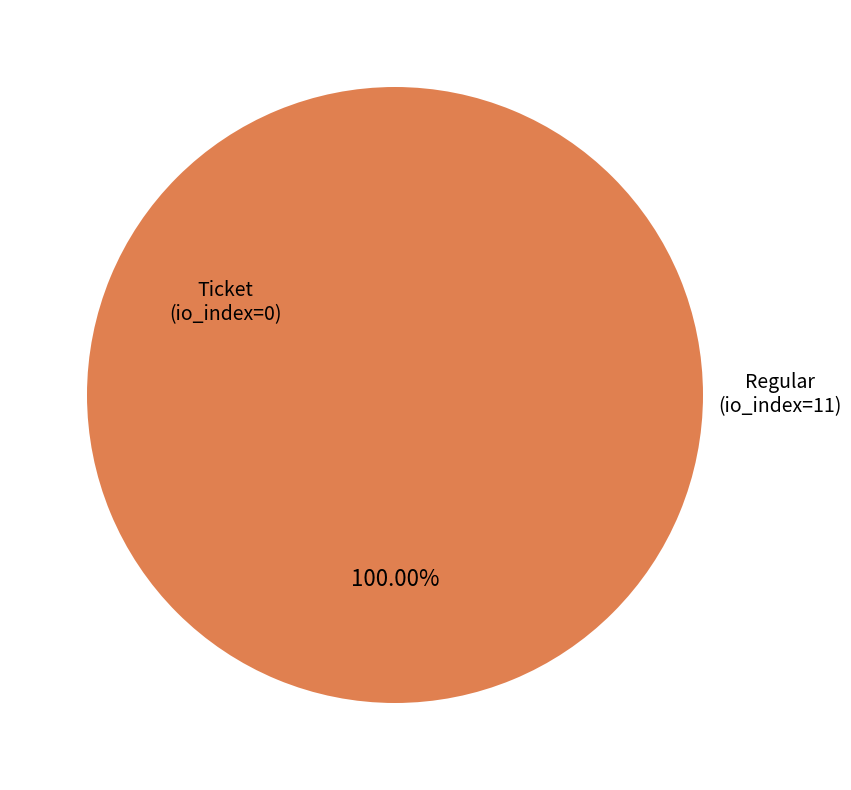

Is it true that Ticket (io_index=0) is 12% of the pie?

False